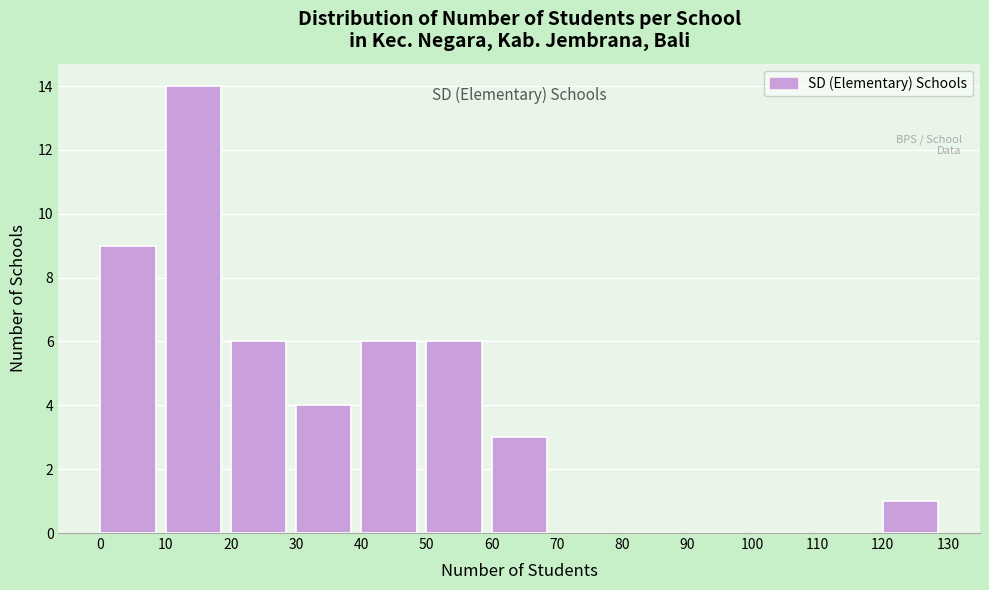

Reading left to right, transcribe this chart: for each bar, give the range it covers on the x-axis and its height. The values are not printed on the chart, so give them approximately, as read against the axis.

0 to 10: 9
10 to 20: 14
20 to 30: 6
30 to 40: 4
40 to 50: 6
50 to 60: 6
60 to 70: 3
70 to 80: 0
80 to 90: 0
90 to 100: 0
100 to 110: 0
110 to 120: 0
120 to 130: 1